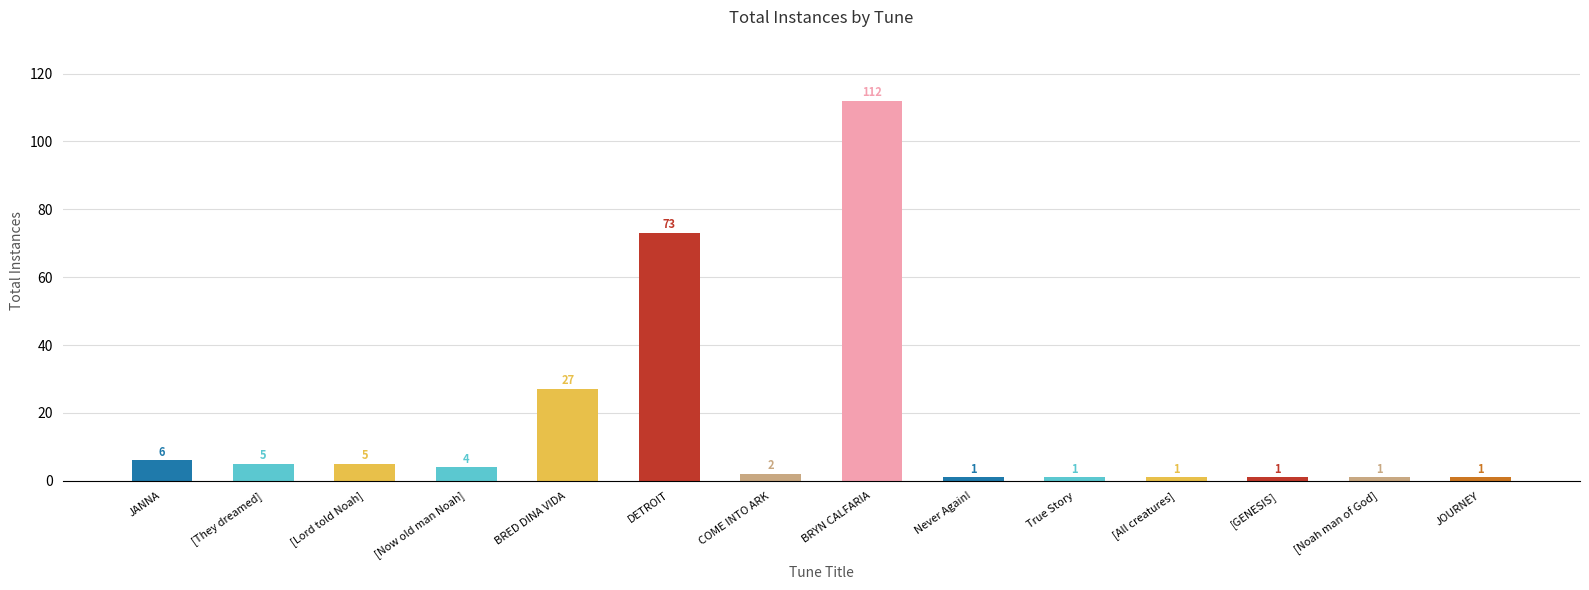

What is the average value?

17